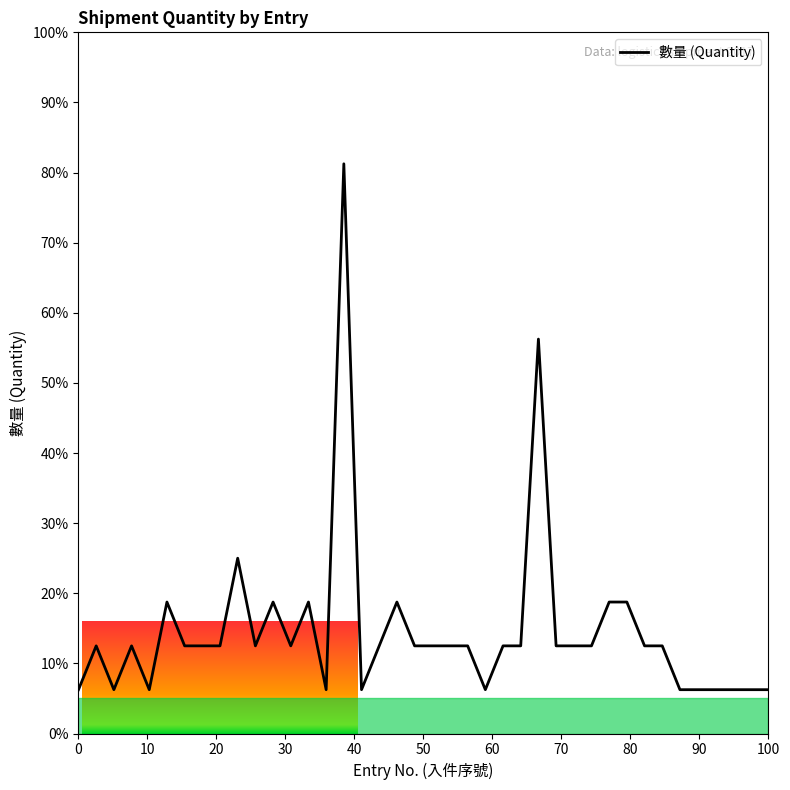

What is the difference between the maximum and minimum values?

75.0